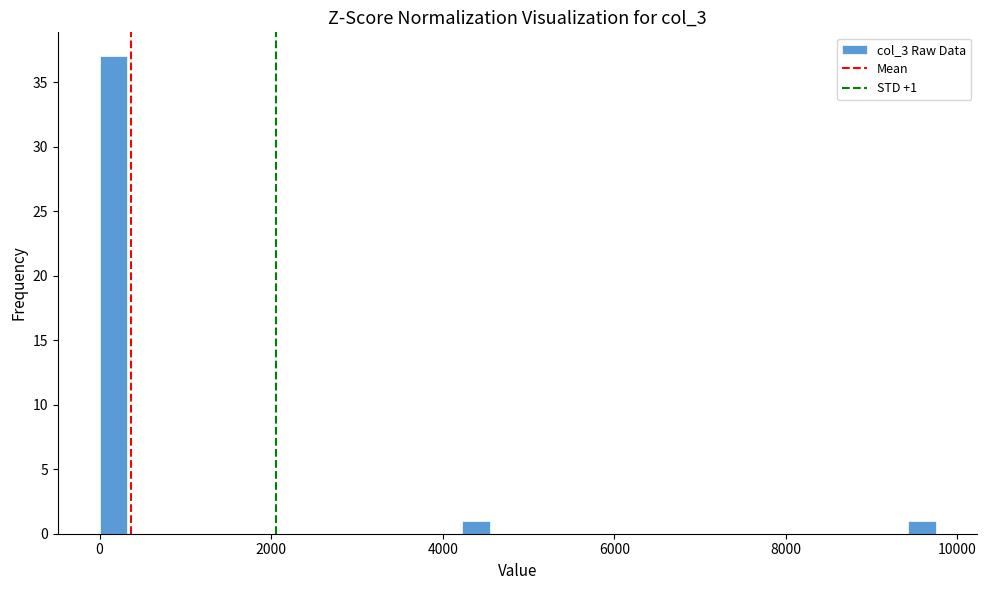

Around what value on the x-axis is the tallest bar? Give the approximate position of its centre, as read against the axis.

200